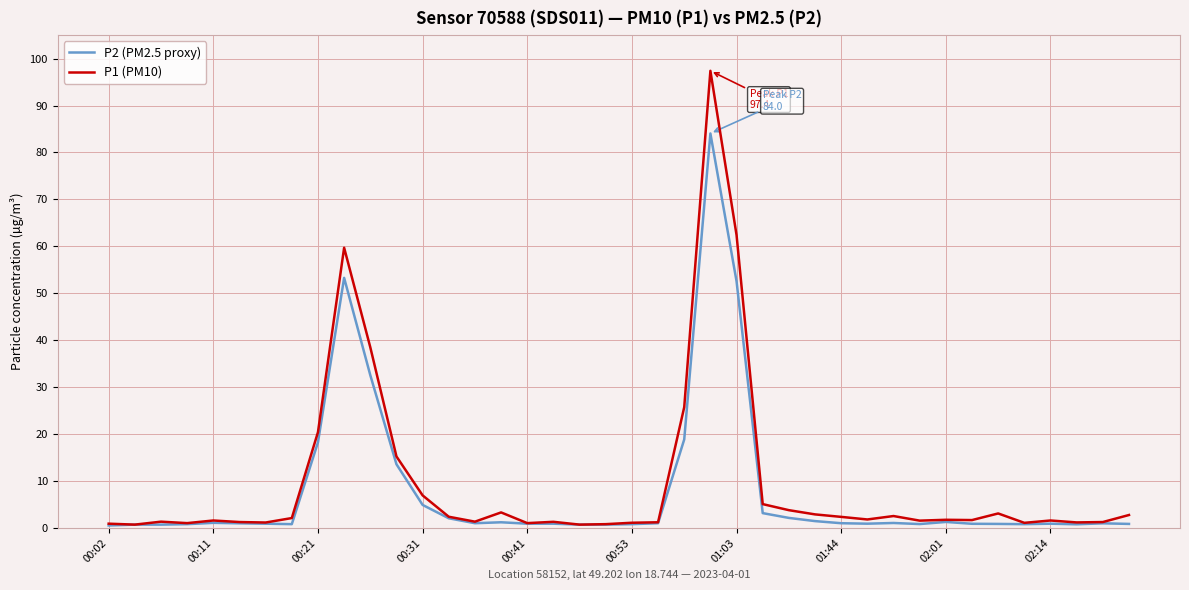

Rank the series by their maximum value, from lowest to highest.

P2 (PM2.5 proxy), P1 (PM10)